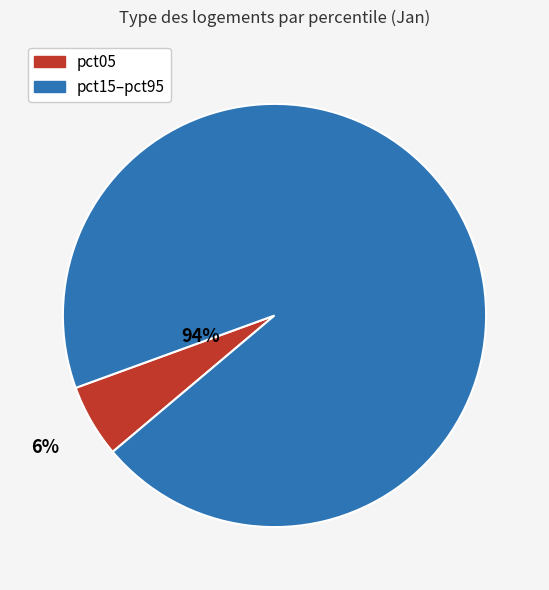

To the nearest percent, what is the average slice percentage?

50%